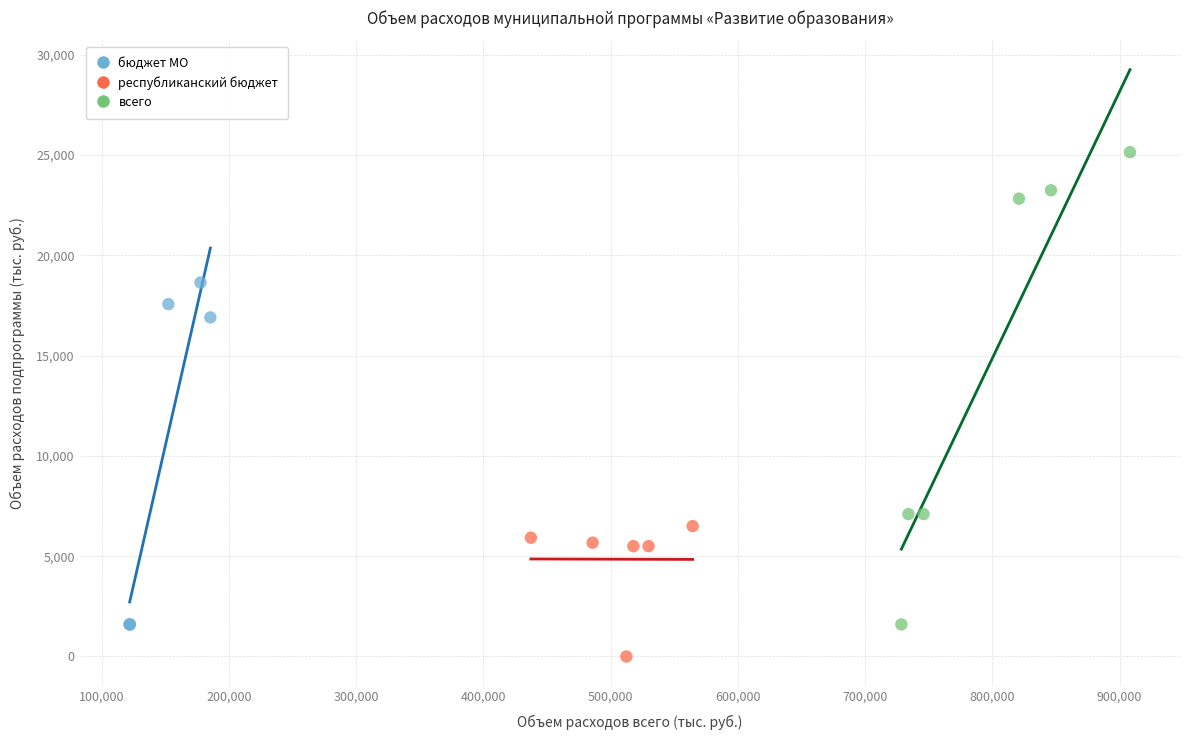

Which series reaches the maximum Y coordinate?

всего